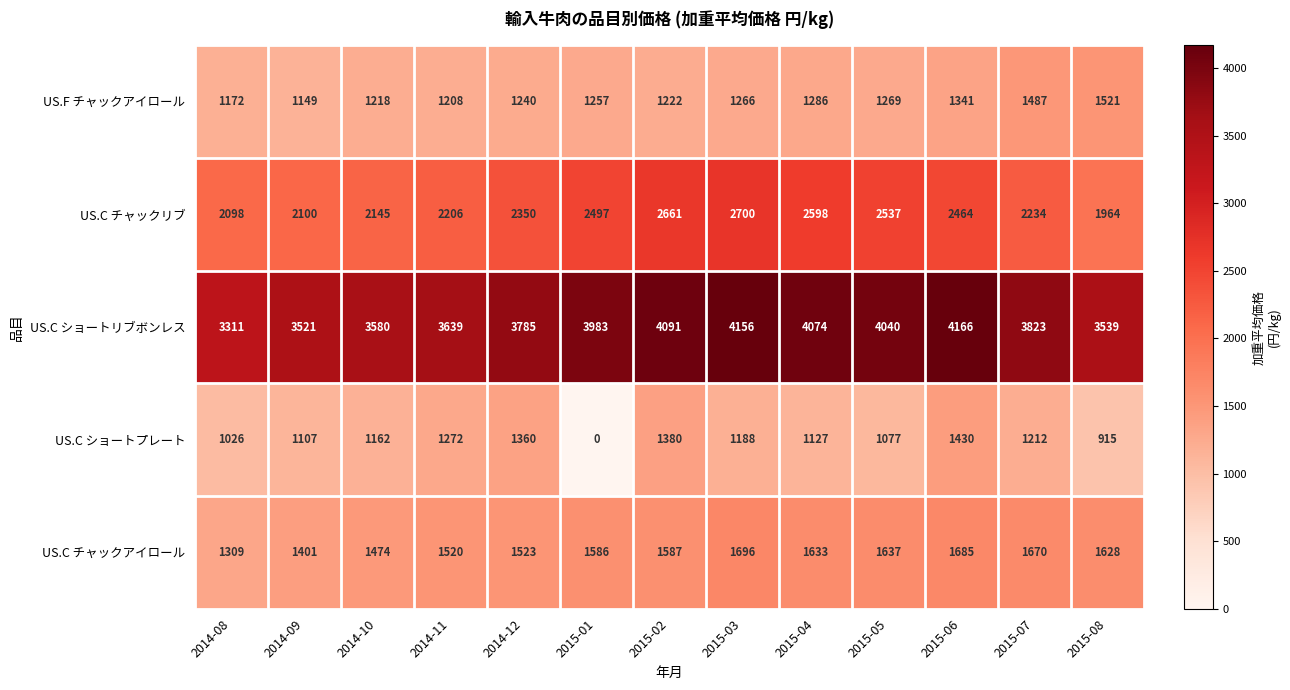

How many categories are shown in the chart?

13